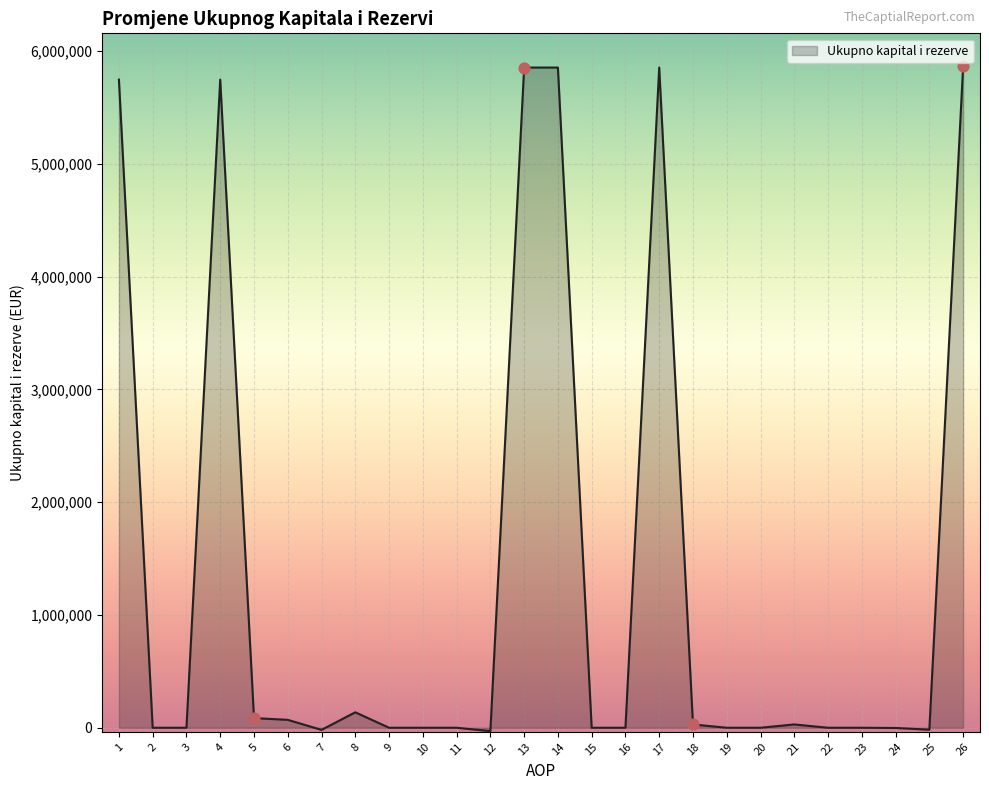

What is the change in value from 15 to 18?

+29430